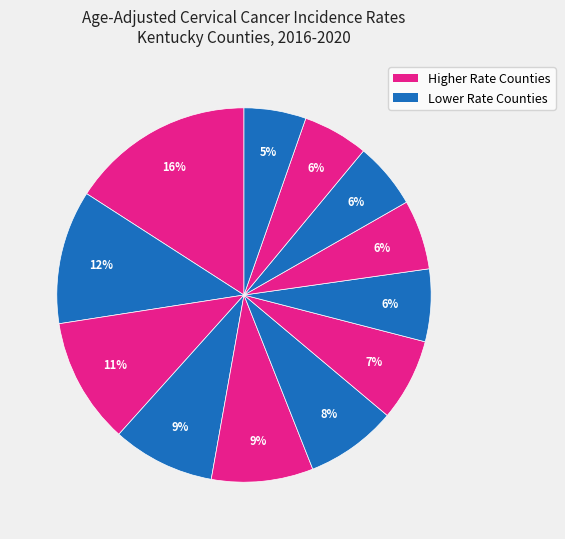

How many segments does this pie chart have?

12